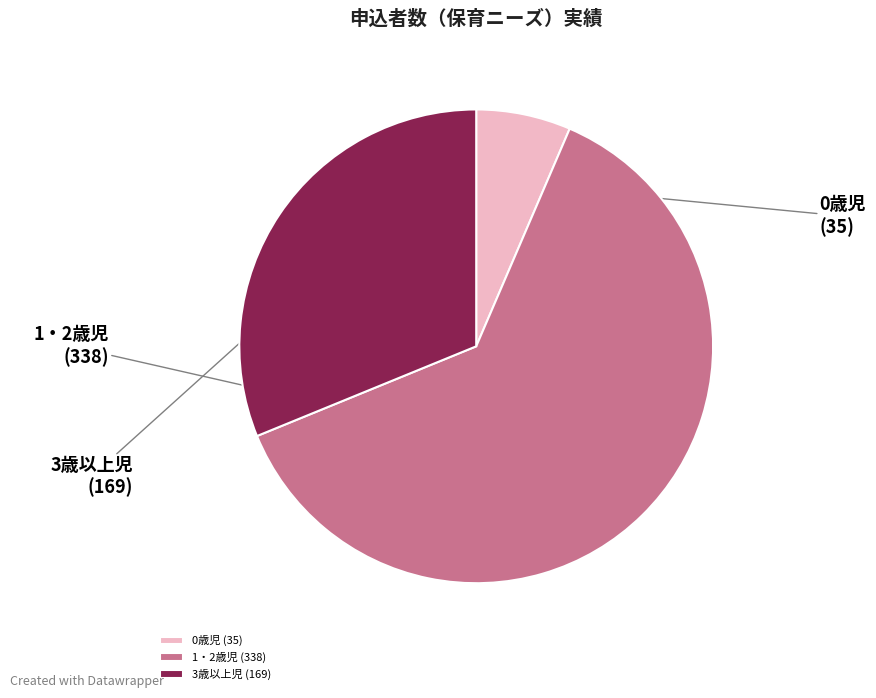

Between 3歳以上児 and 0歳児, which is larger?

3歳以上児